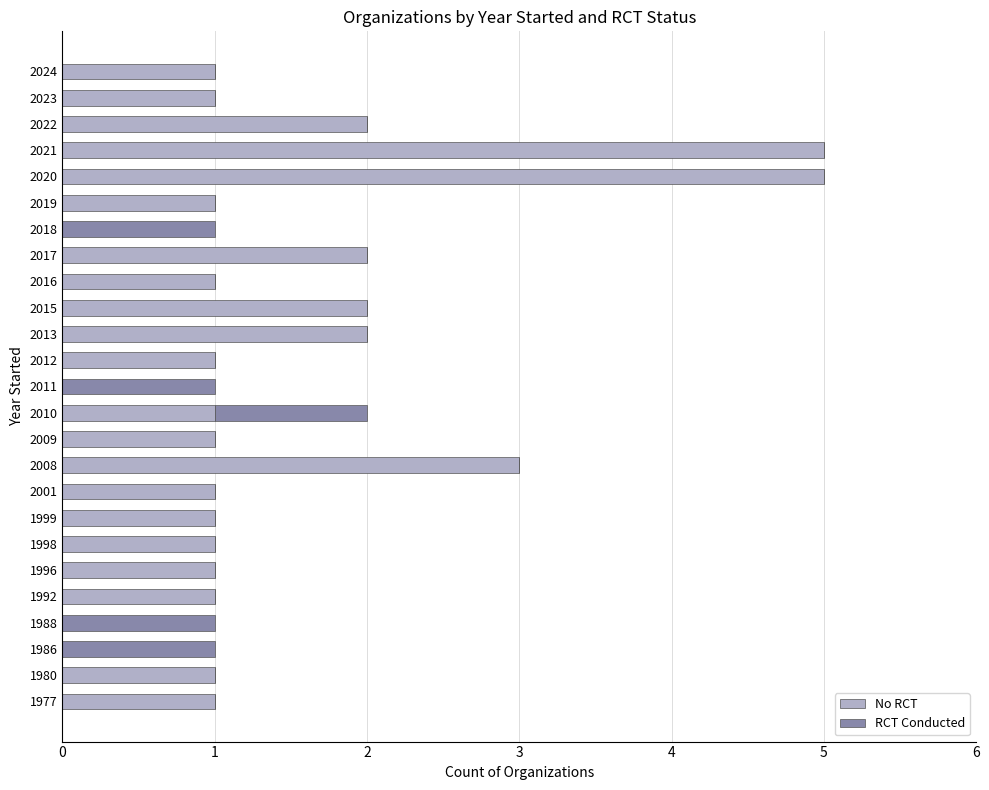

Count the No RCT values in the range 1 to 2.

18